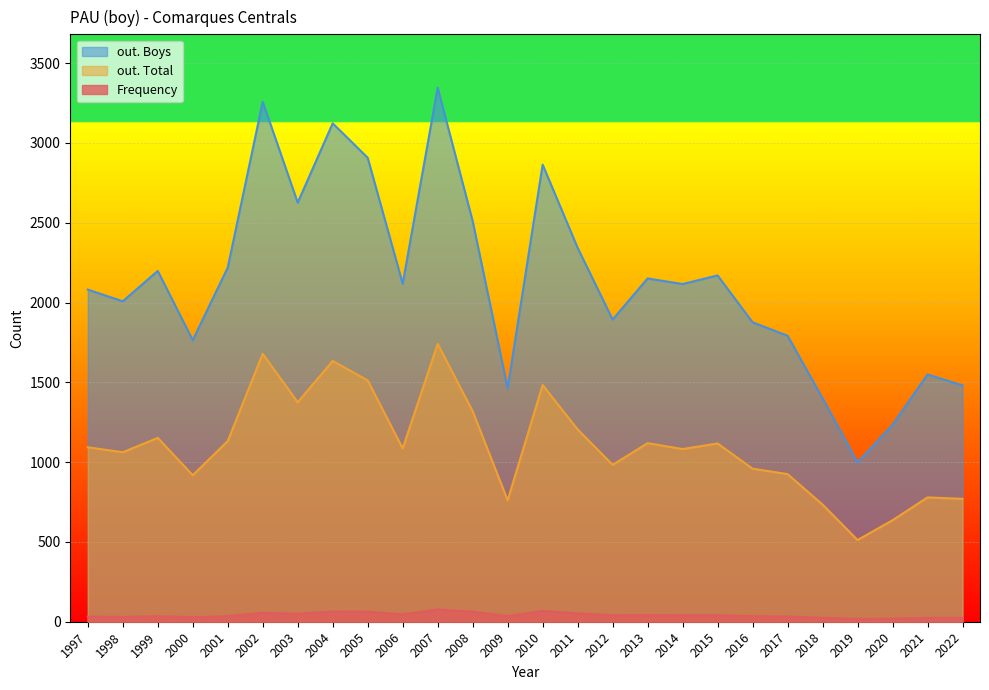

Which series has the largest range (max minus min)?

out. Boys